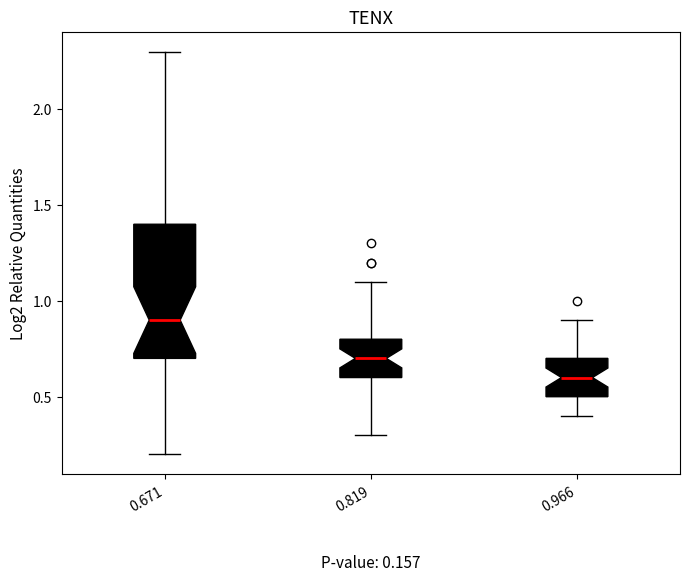

Comparing the boxes themselves (not the whiskers), which one is the tallest?

0.671